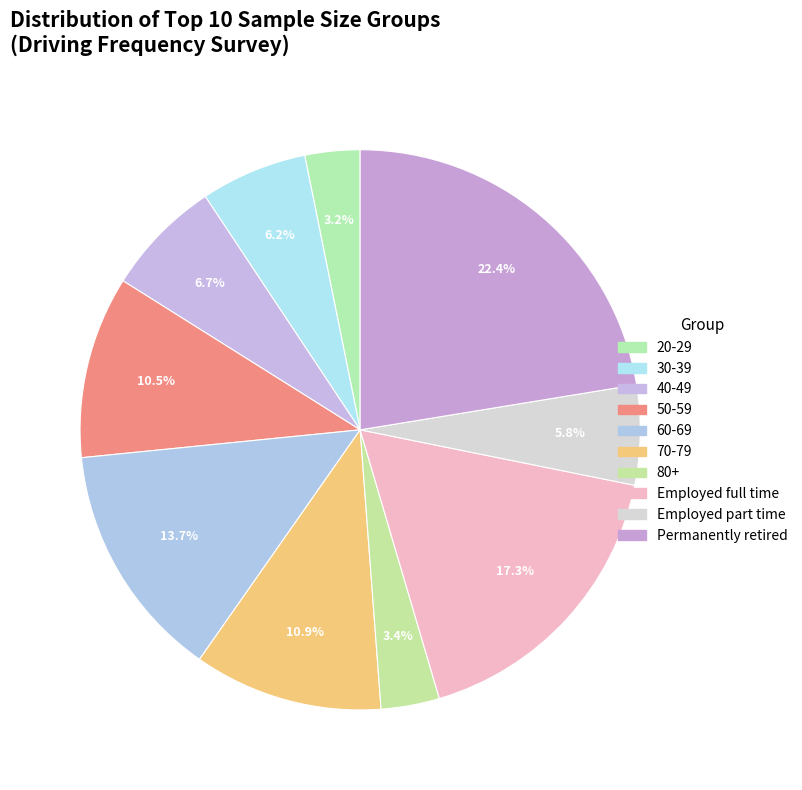

How many segments does this pie chart have?

10